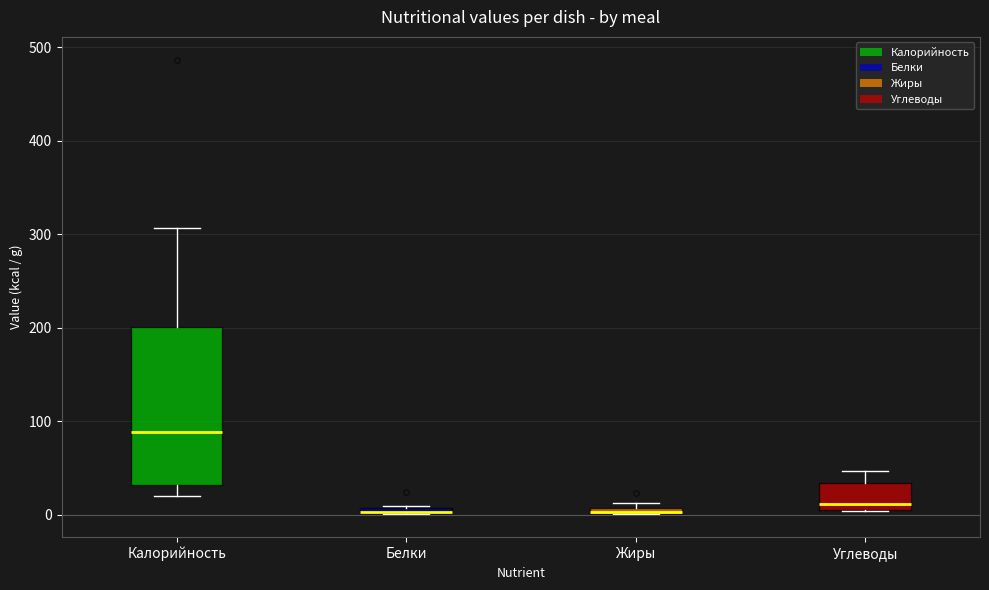

Where is the upper edge of the box for Углеводы on the y-axis? The values are not printed on the chart, so give them approximately, as read against the axis.

30